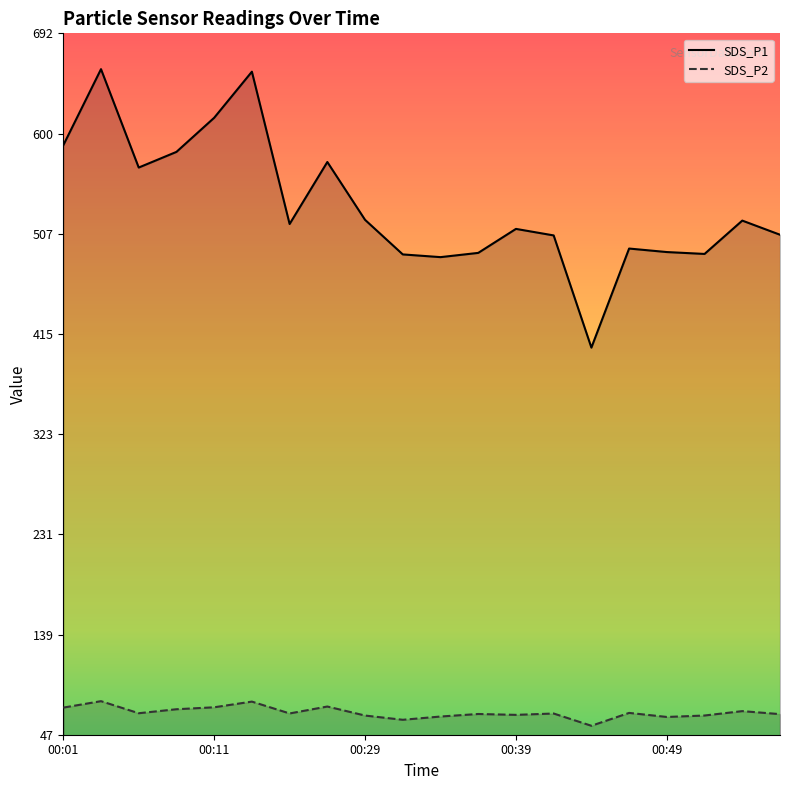

What is the minimum value shown in the chart?

54.9